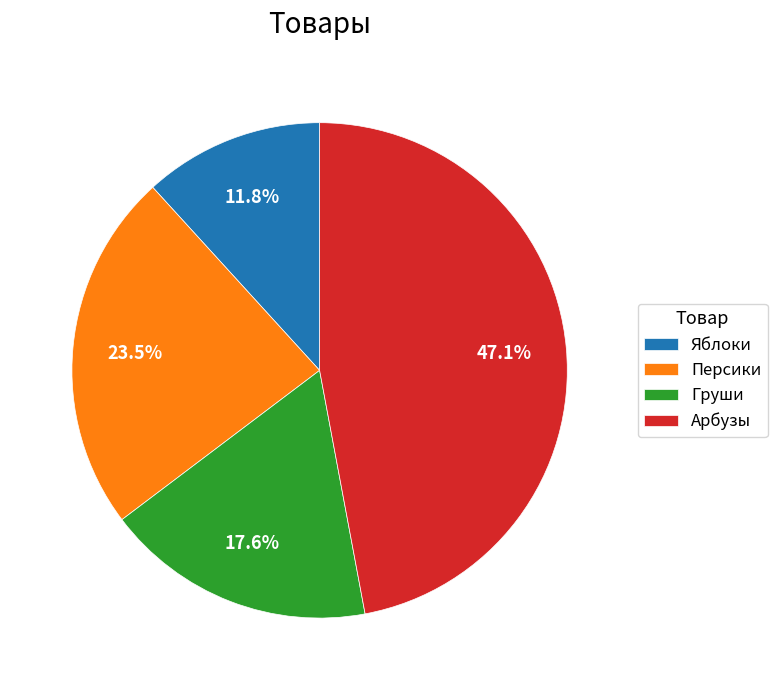

To the nearest percent, what percentage of the pie is Арбузы?

47%